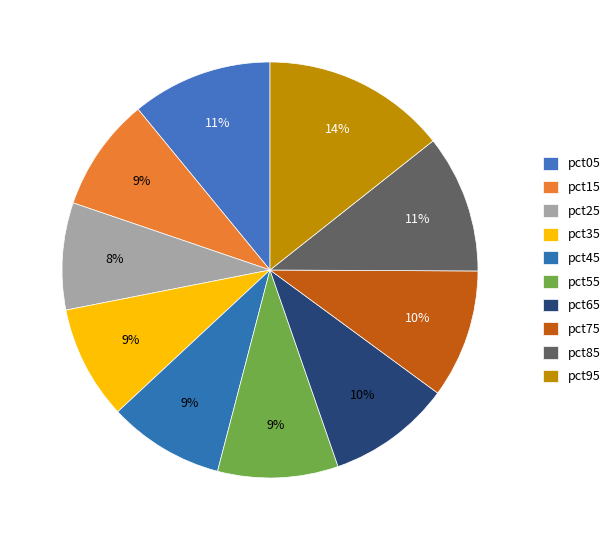

The pct55 slice represents 22% of the pie. True or false?

False